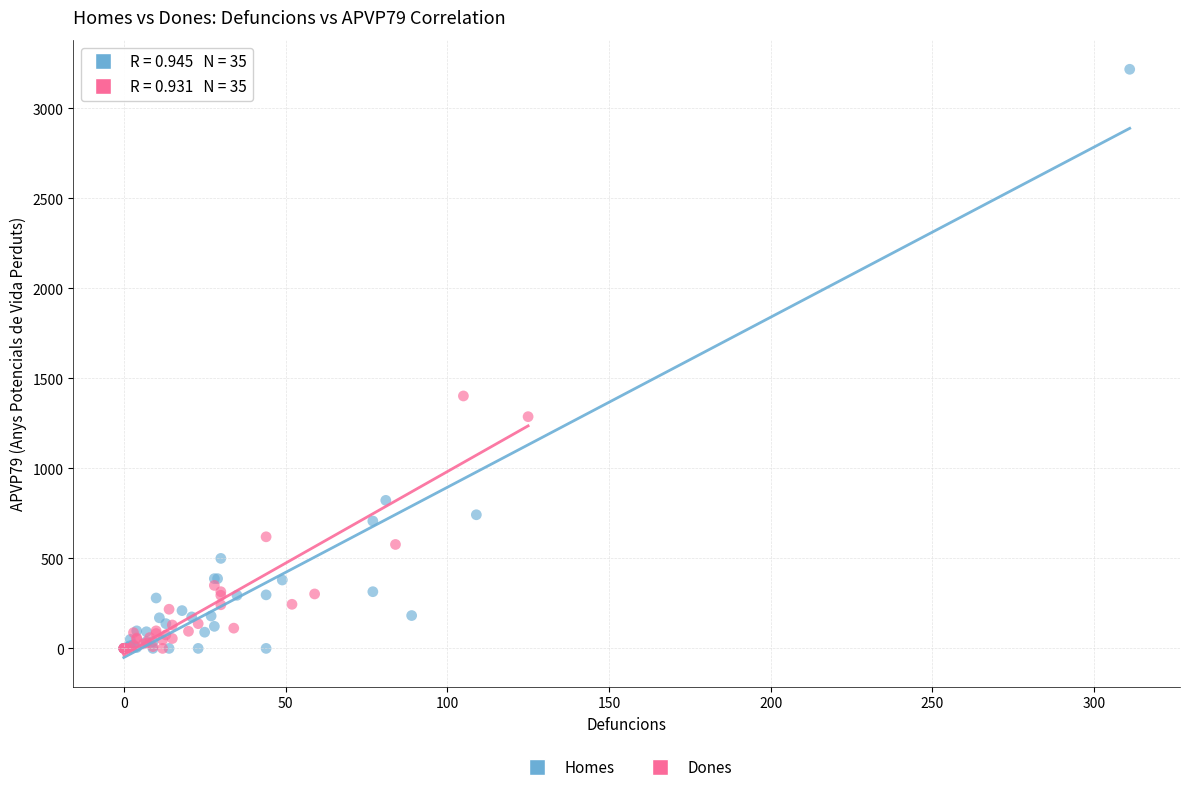

Which series has the widest spread of Y values?

Homes